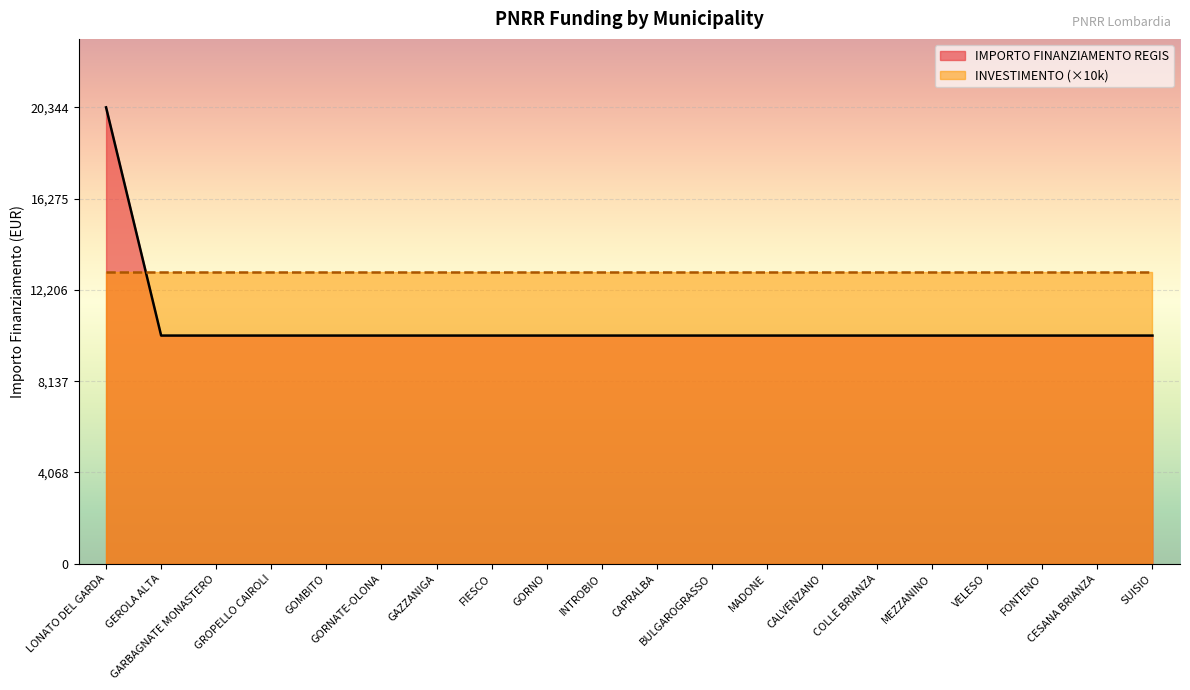

What is the greatest value displayed?

20344